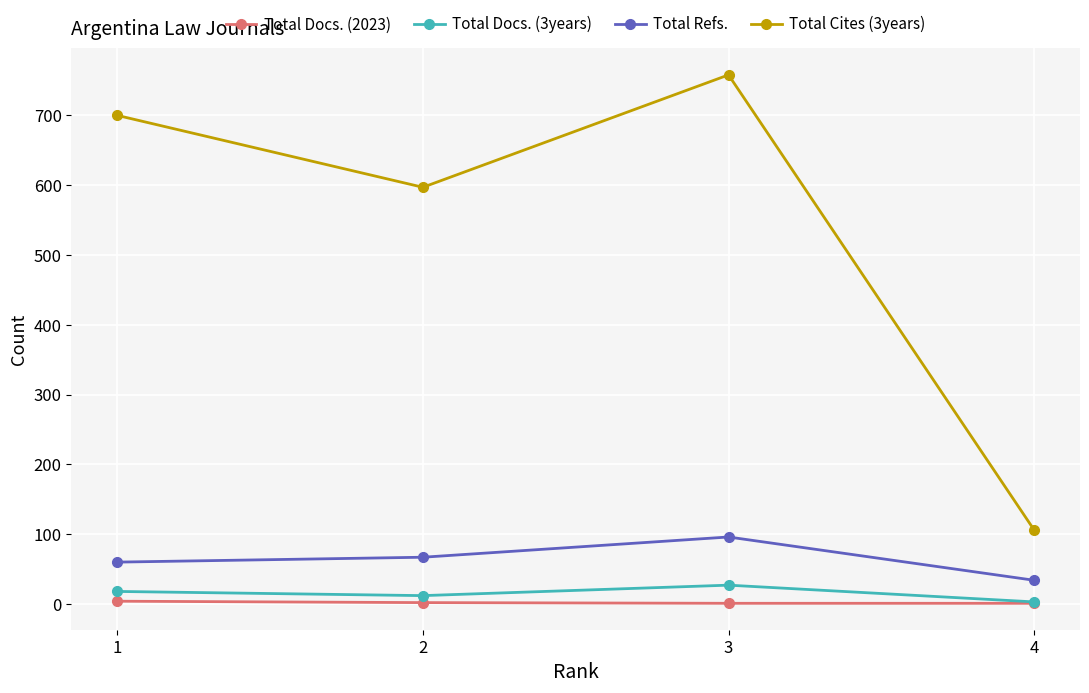

The value of Total Cites (3years) at 2 is 597. True or false?

True